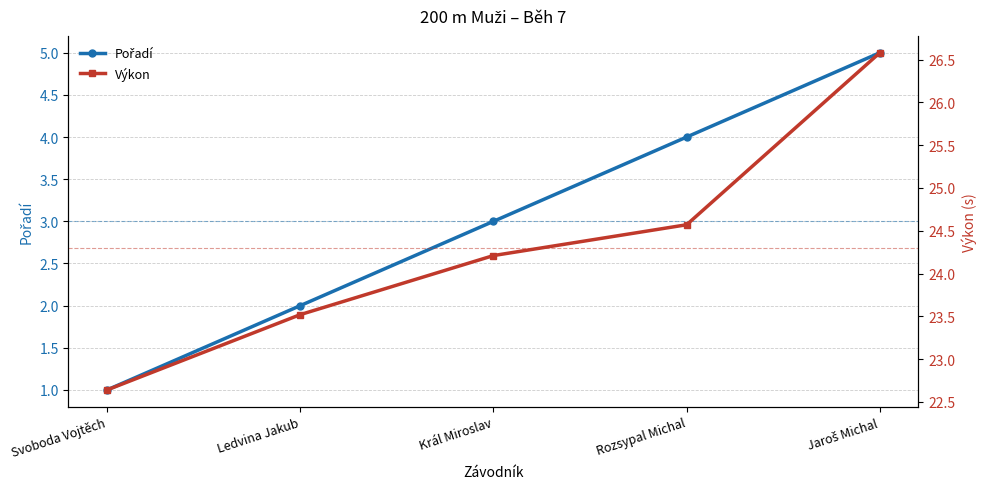

Which series has the widest spread of values?

Pořadí